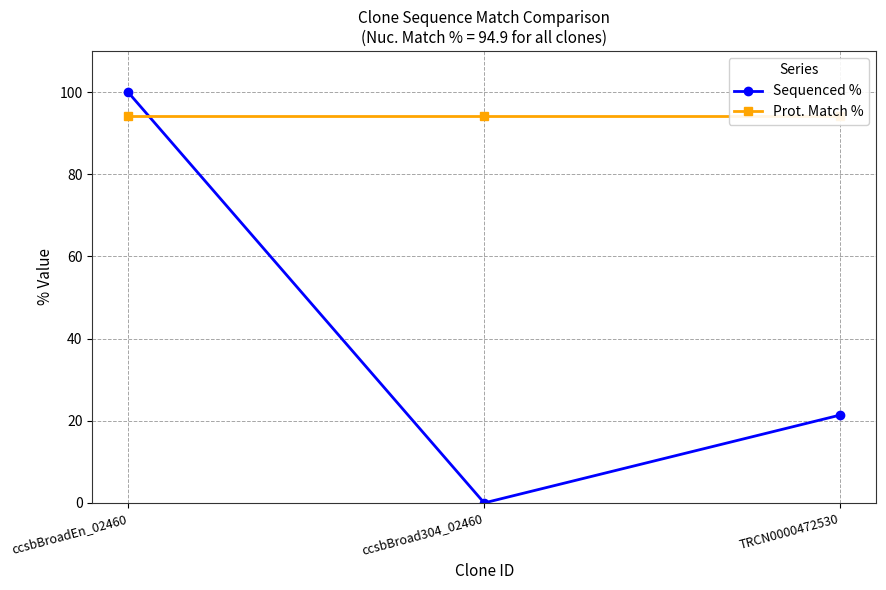

How many series are shown in this chart?

2